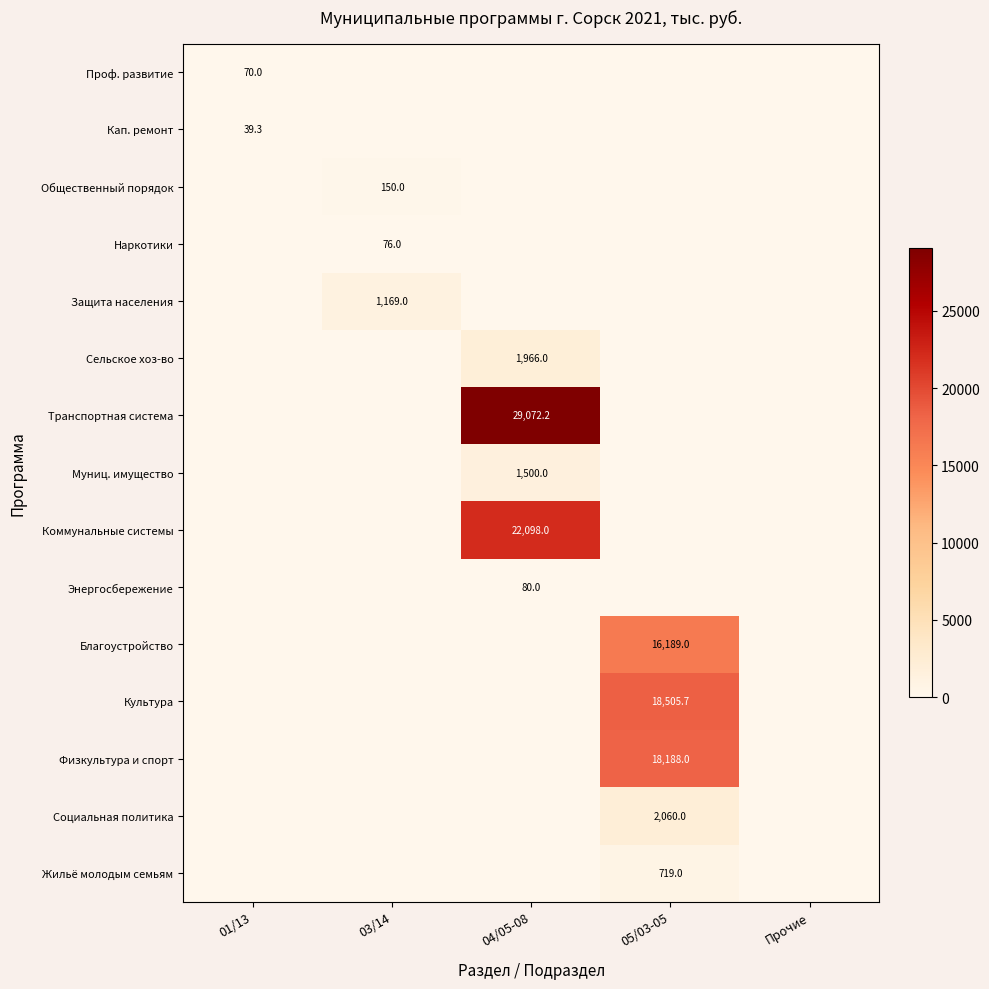

The value of Энергосбережение at 04/05-08 is 129.5. True or false?

False